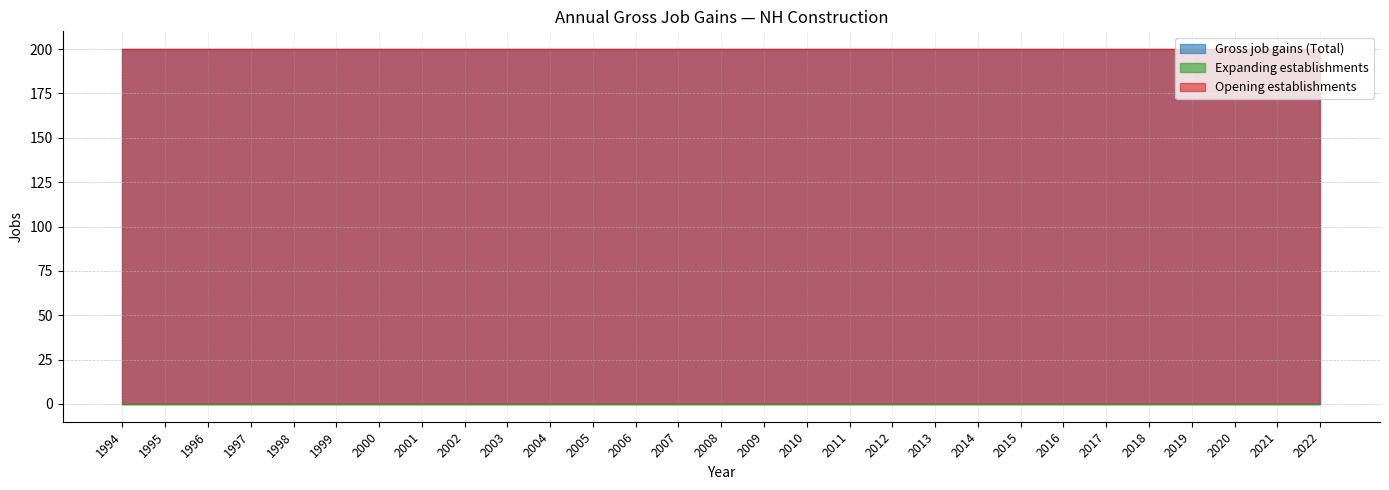

Is the value of Opening establishments at 2015 greater than the value of Gross job gains (Total) at 2020?

No